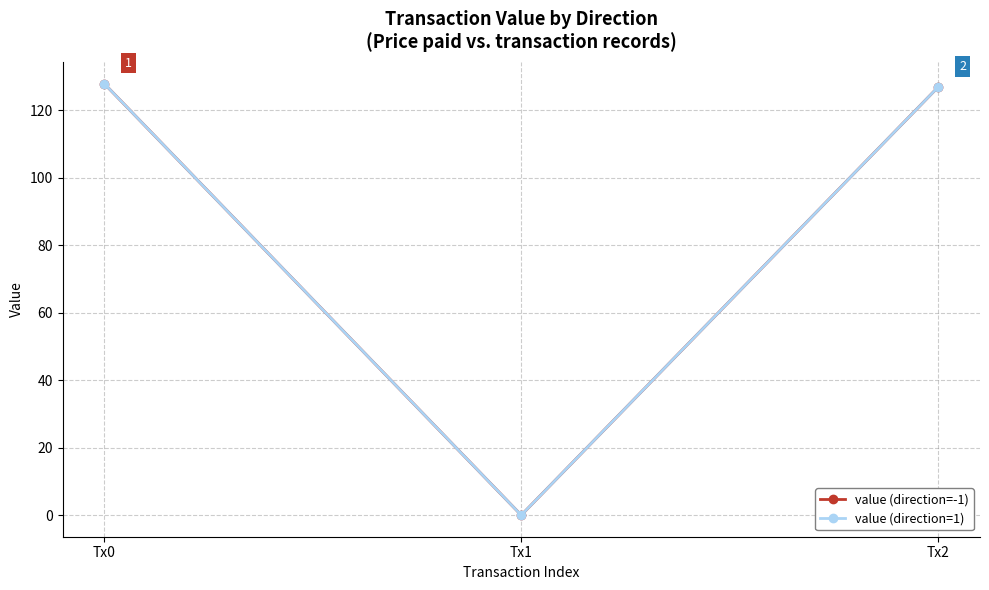

What is the difference between the value (direction=1) values at Tx2 and Tx1?

127.0